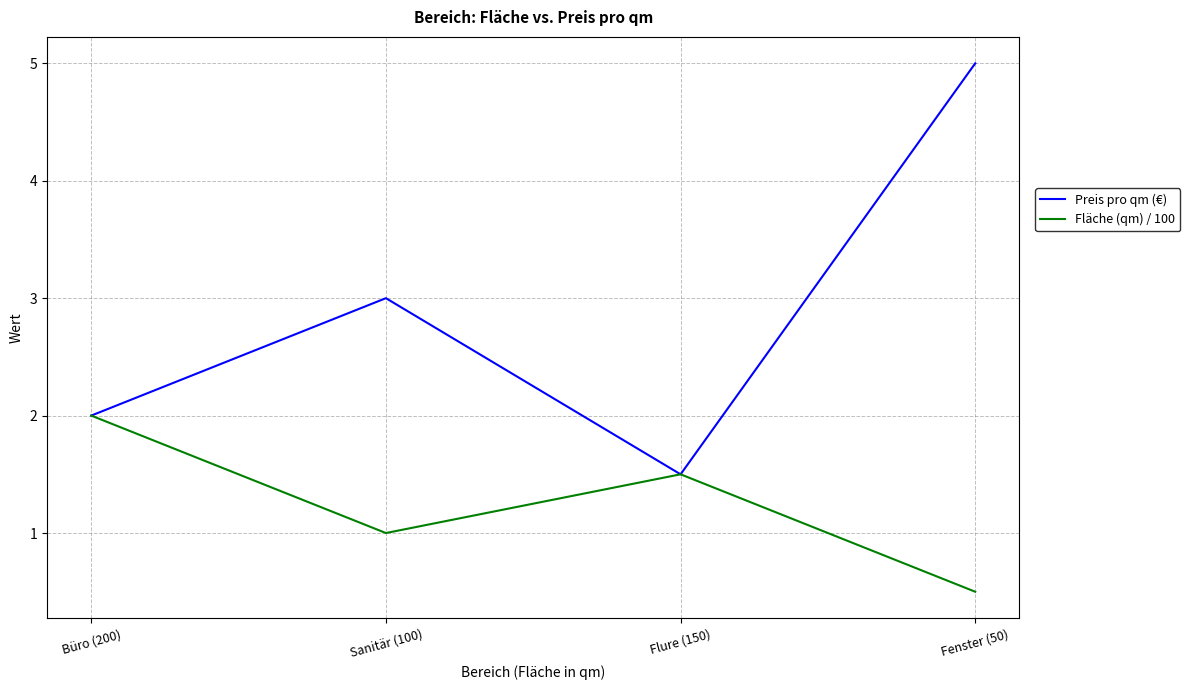

What position from the left is Sanitär (100)?

2